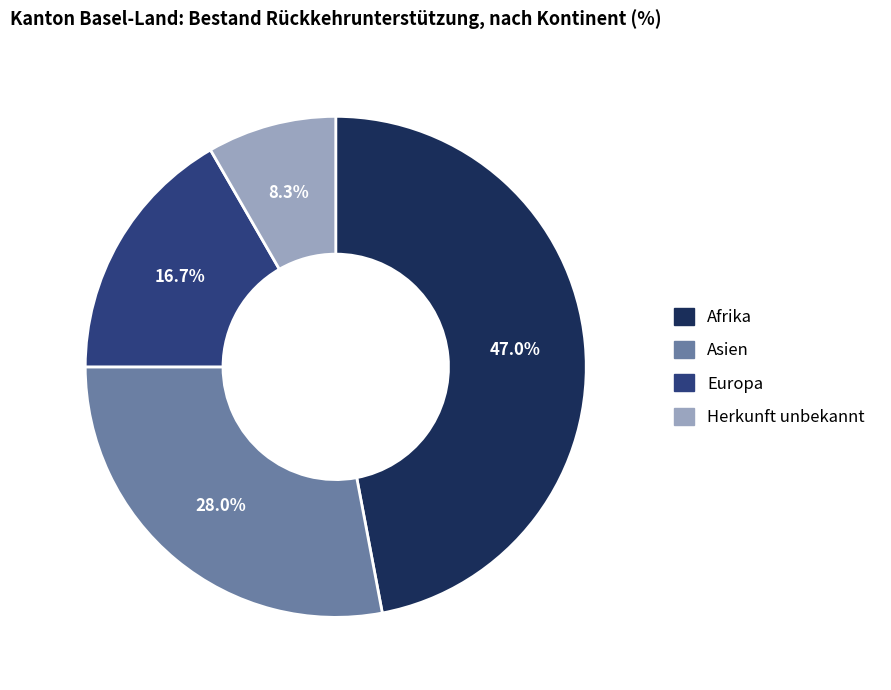

Is there a majority slice in this chart?

No